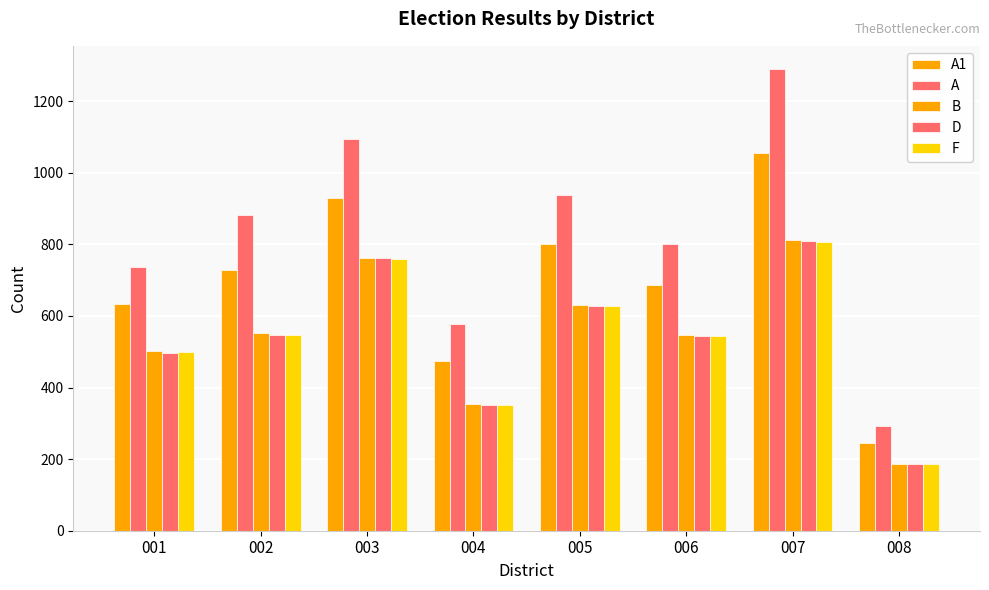

How many series are shown in this chart?

5